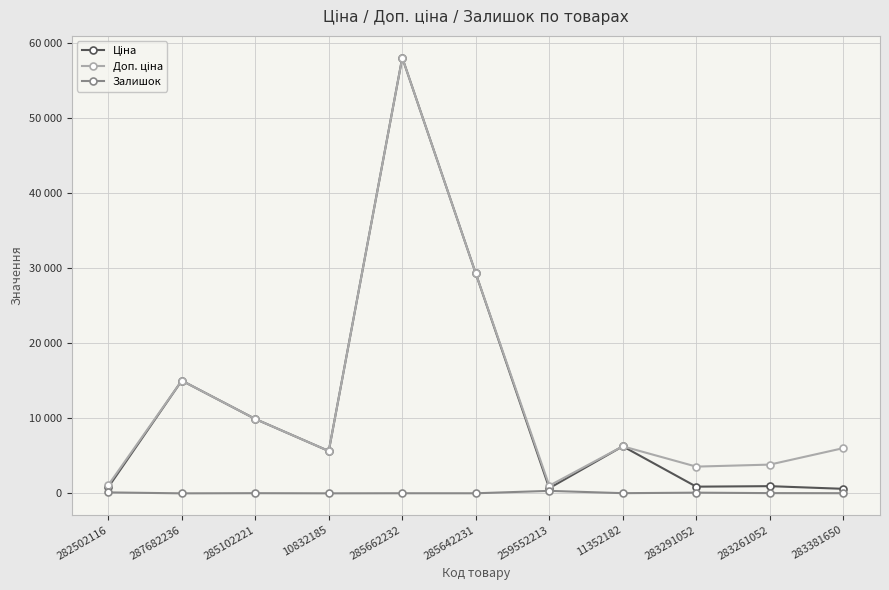

Where is Ціна nearest to the value 29319?

285642231